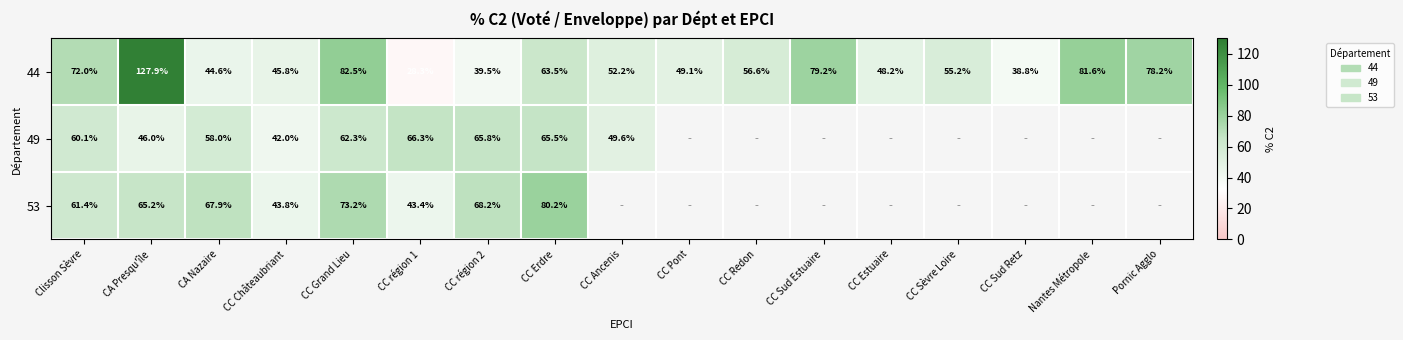

Count the number of categories in the chart.

17